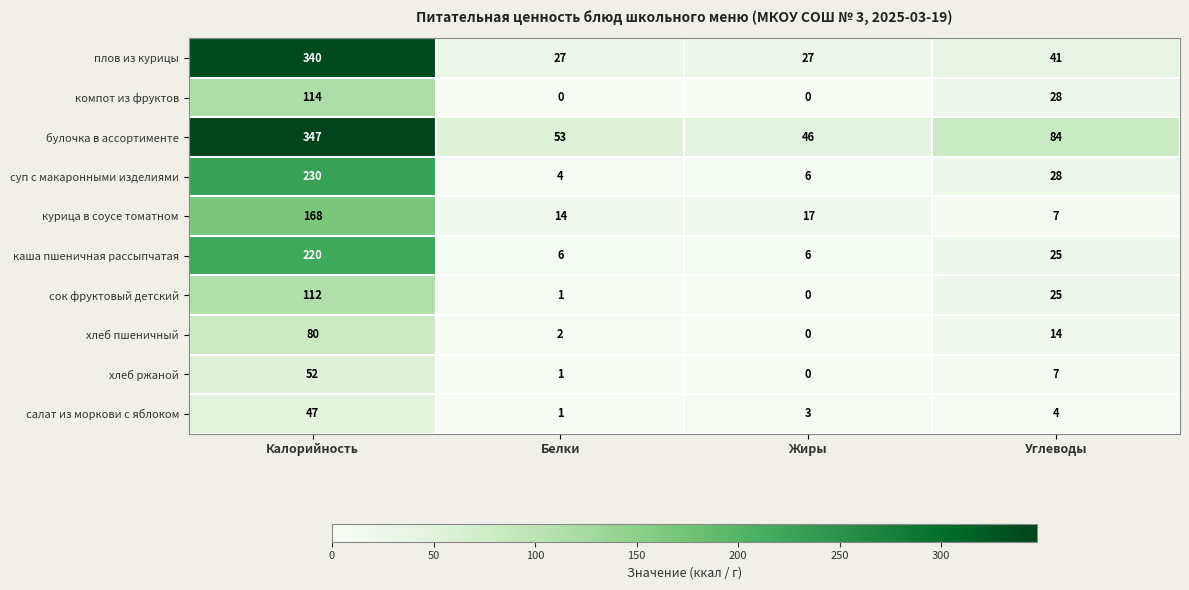

How many компот из фруктов values are between 0 and 114?

4